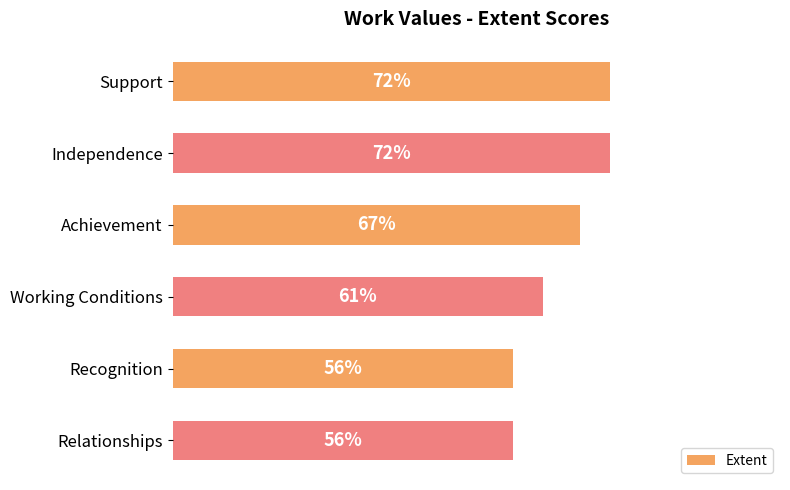

What is the label of the 5th bar from the bottom?

Independence